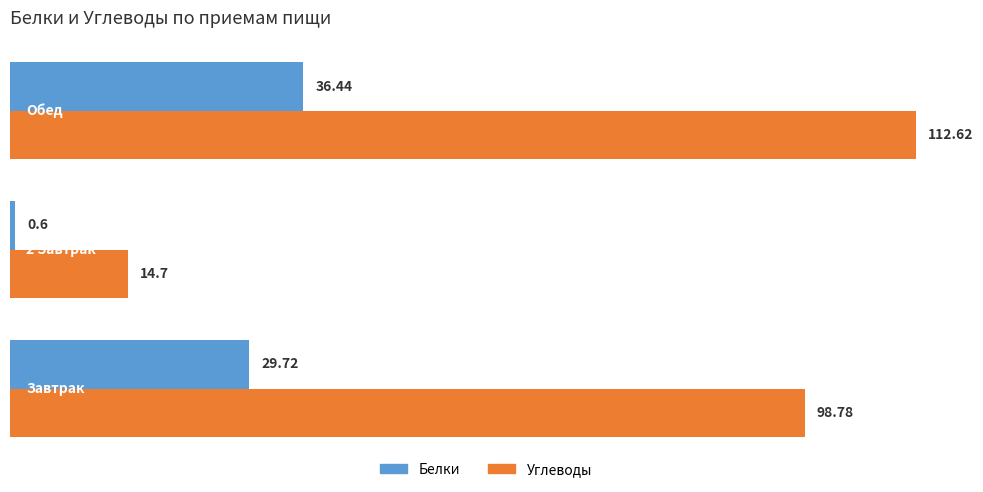

List the series in order of their peak value, highest first.

Углеводы, Белки